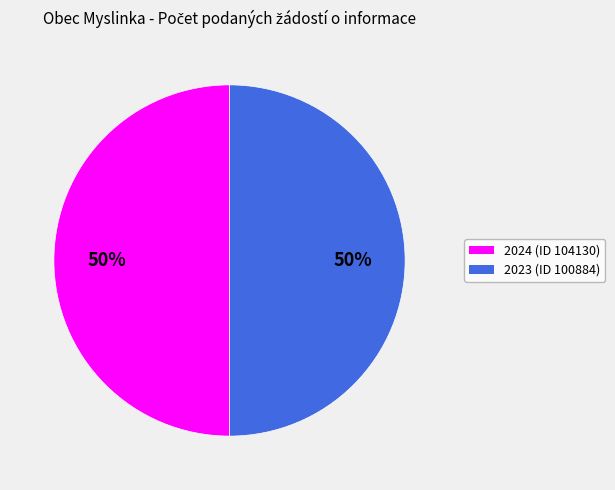

To the nearest percent, what is the average slice percentage?

50%